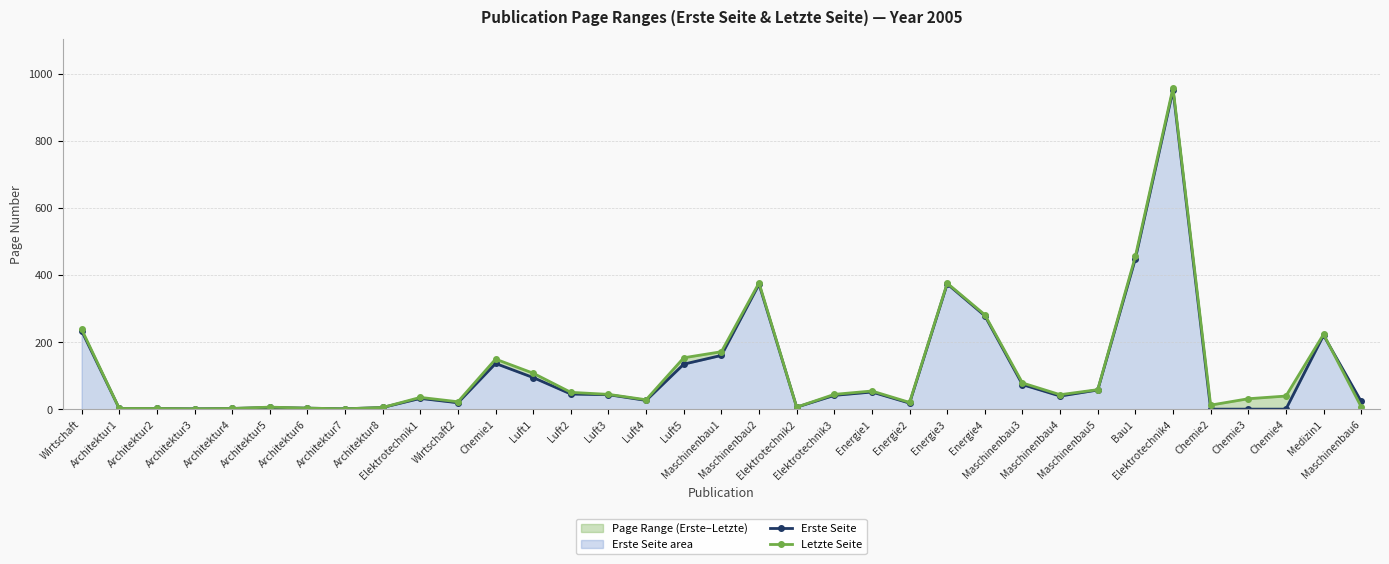

What is the approximate value of Letzte Seite at Maschinenbau4?

44